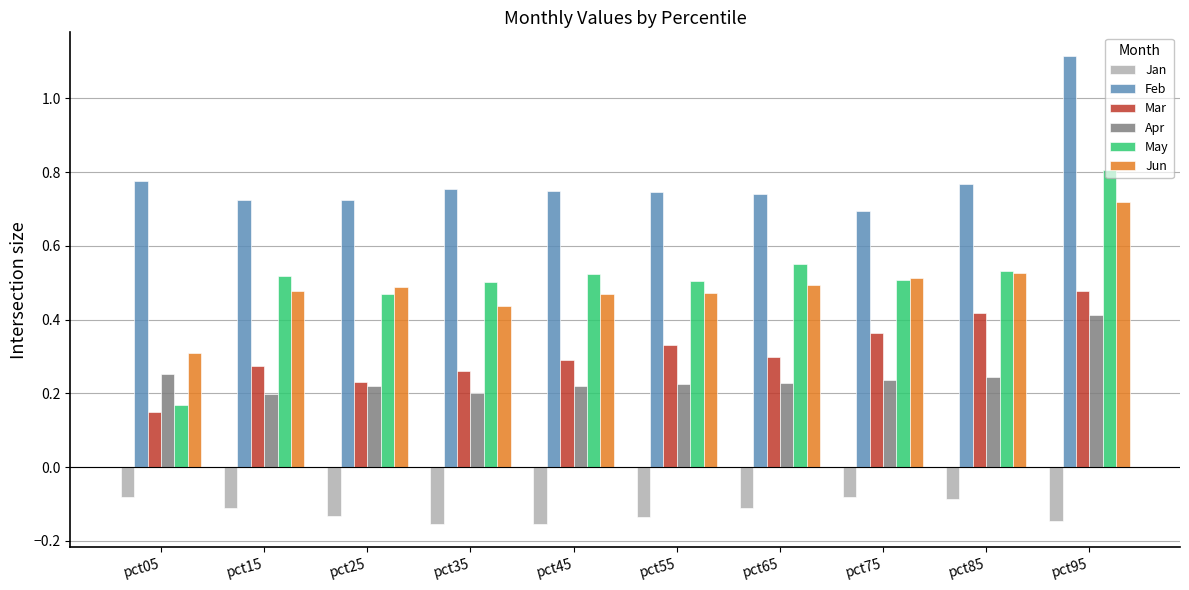

What is the sum of all Mar values?

3.1